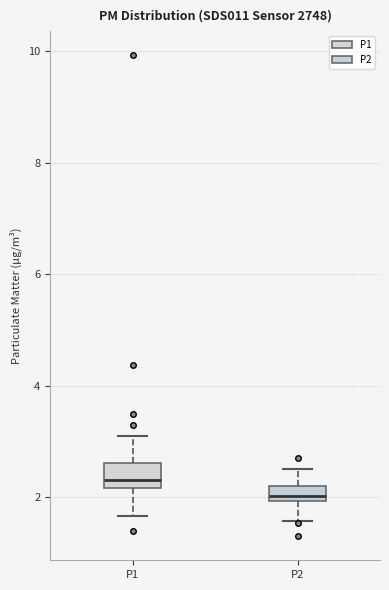

Which box has the lowest median line?

P2